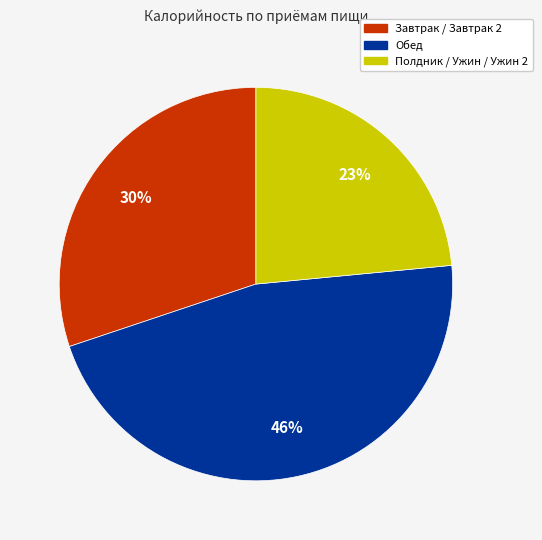

To the nearest percent, what is the average slice percentage?

33%